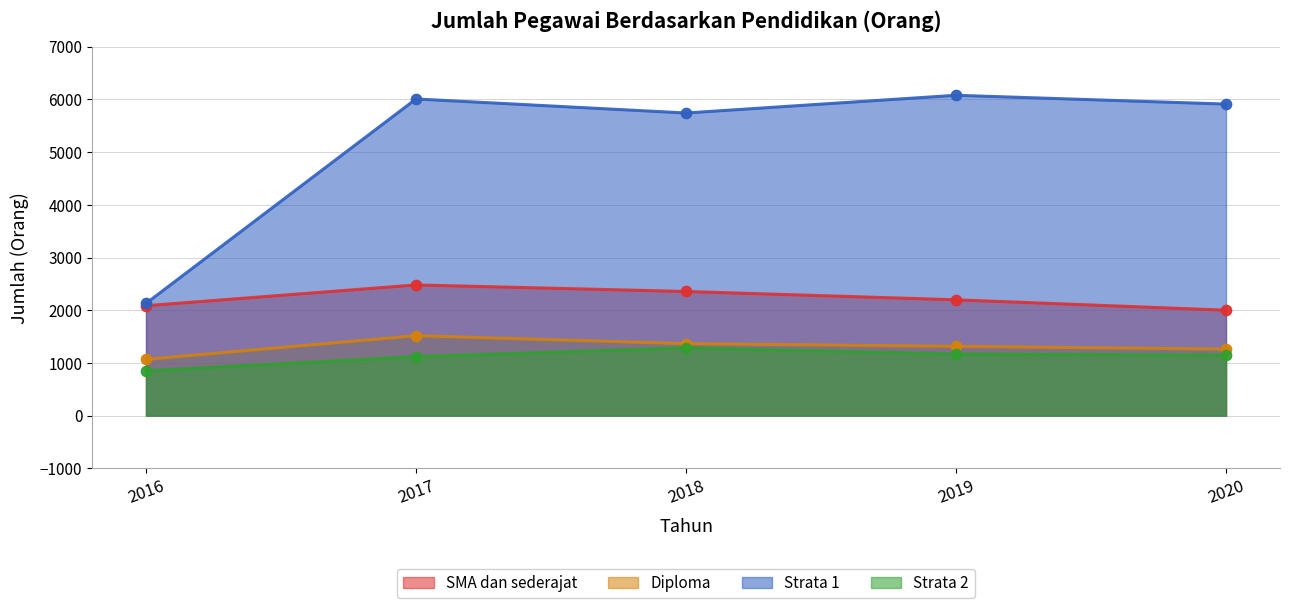

Is the value of Strata 1 at 2020 greater than the value of Diploma at 2019?

Yes